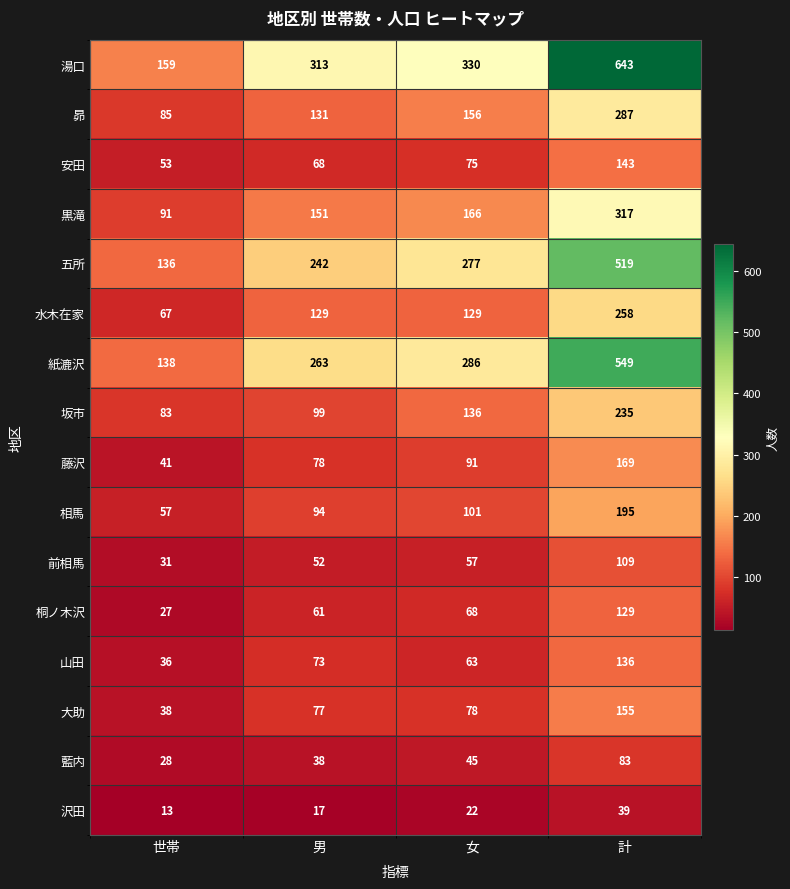

The value of 桐ノ木沢 at 世帯 is 46. True or false?

False